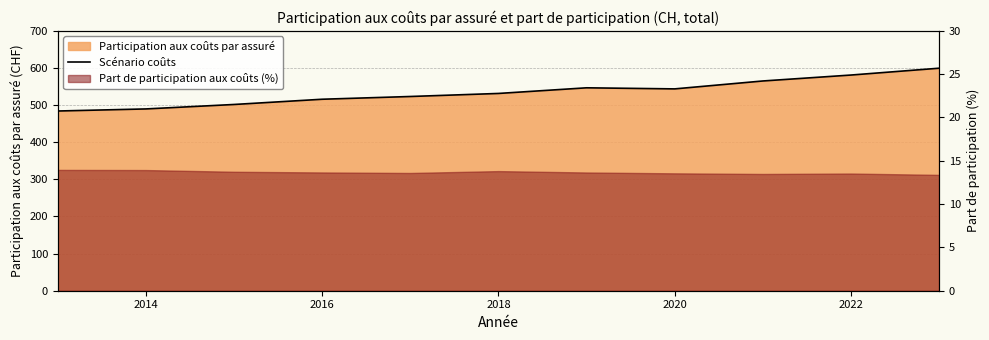

Is it true that the value at 2020 is 954.4?

False